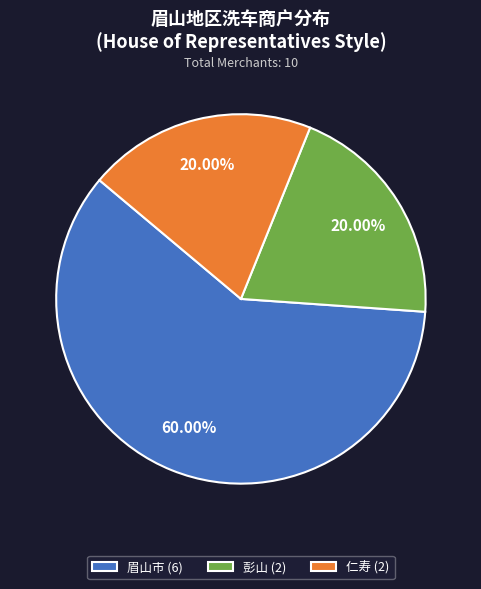

Between 眉山市 and 彭山, which is larger?

眉山市